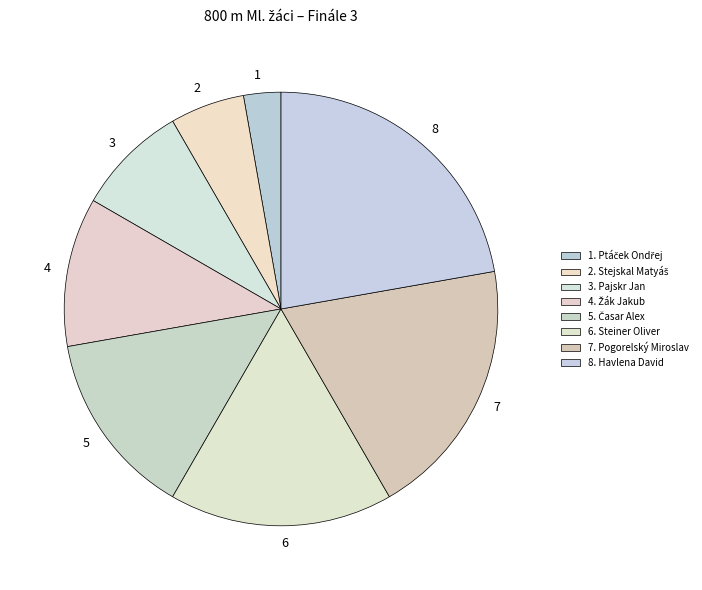

Do 1 and 6 together represent more than half of the pie?

No